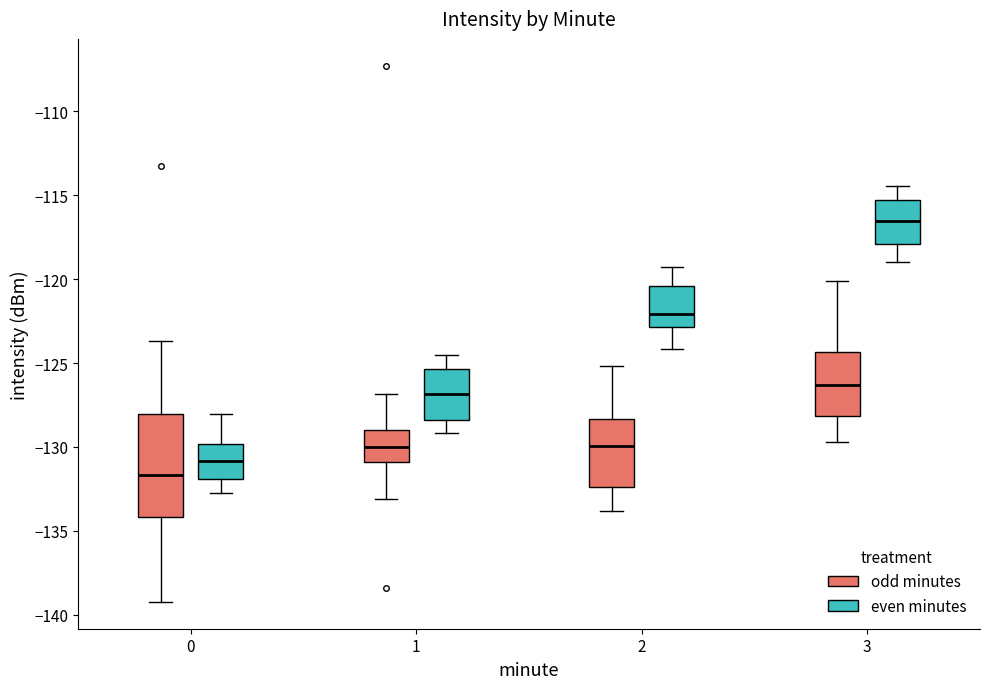

Reading left to right, read every box against the y-axis: the position of its median line, the range the box covers, and the ends of its whiskers. The values are not printed on the chart, so give them approximately, as read against the axis.

0 (odd minutes): median -131.5, box -134.0 to -128.0, whiskers -139.0 to -123.5
0 (even minutes): median -131.0, box -132.0 to -130.0, whiskers -133.0 to -128.0
1 (odd minutes): median -130.0, box -131.0 to -129.0, whiskers -133.0 to -127.0
1 (even minutes): median -127.0, box -128.5 to -125.5, whiskers -129.0 to -124.5
2 (odd minutes): median -130.0, box -132.5 to -128.5, whiskers -134.0 to -125.0
2 (even minutes): median -122.0, box -123.0 to -120.5, whiskers -124.0 to -119.5
3 (odd minutes): median -126.5, box -128.0 to -124.5, whiskers -129.5 to -120.0
3 (even minutes): median -116.5, box -118.0 to -115.5, whiskers -119.0 to -114.5